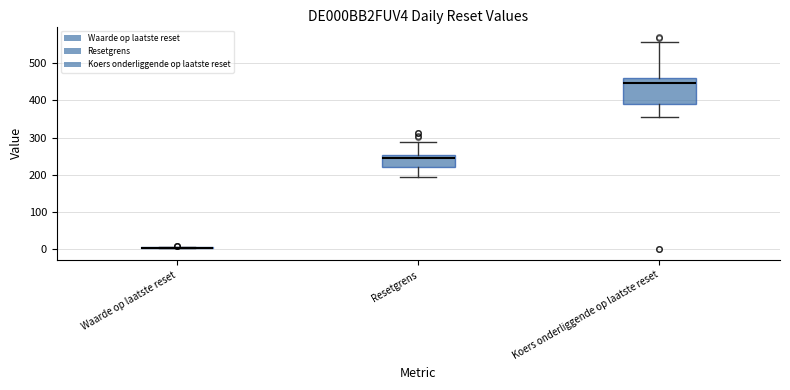

Reading left to right, read every box against the y-axis: the position of its median line, the range the box covers, and the ends of its whiskers. The values are not printed on the chart, so give them approximately, as read against the axis.

Waarde op laatste reset: box collapsed to a line at 0, whiskers 0 to 10
Resetgrens: median 250 (just below the box's upper edge), box 220 to 250, whiskers 200 to 290
Koers onderliggende op laatste reset: median 450, box 390 to 460, whiskers 350 to 560